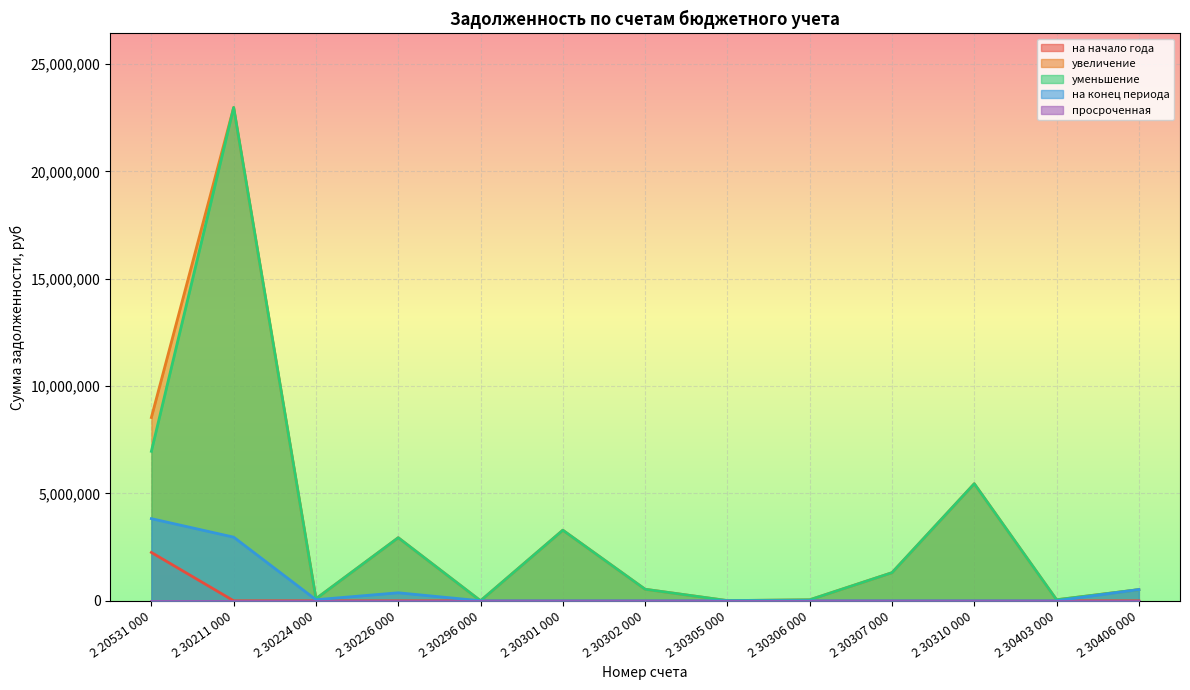

Where does the увеличение series first go above 536783?

2 20531 000